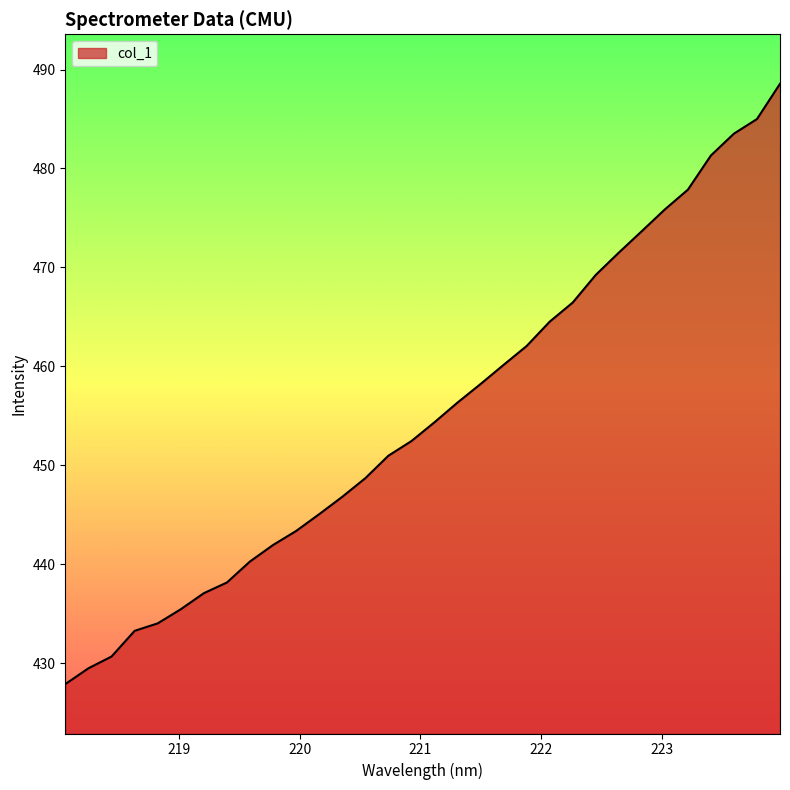

What is the difference between the maximum and minimum values?

60.7